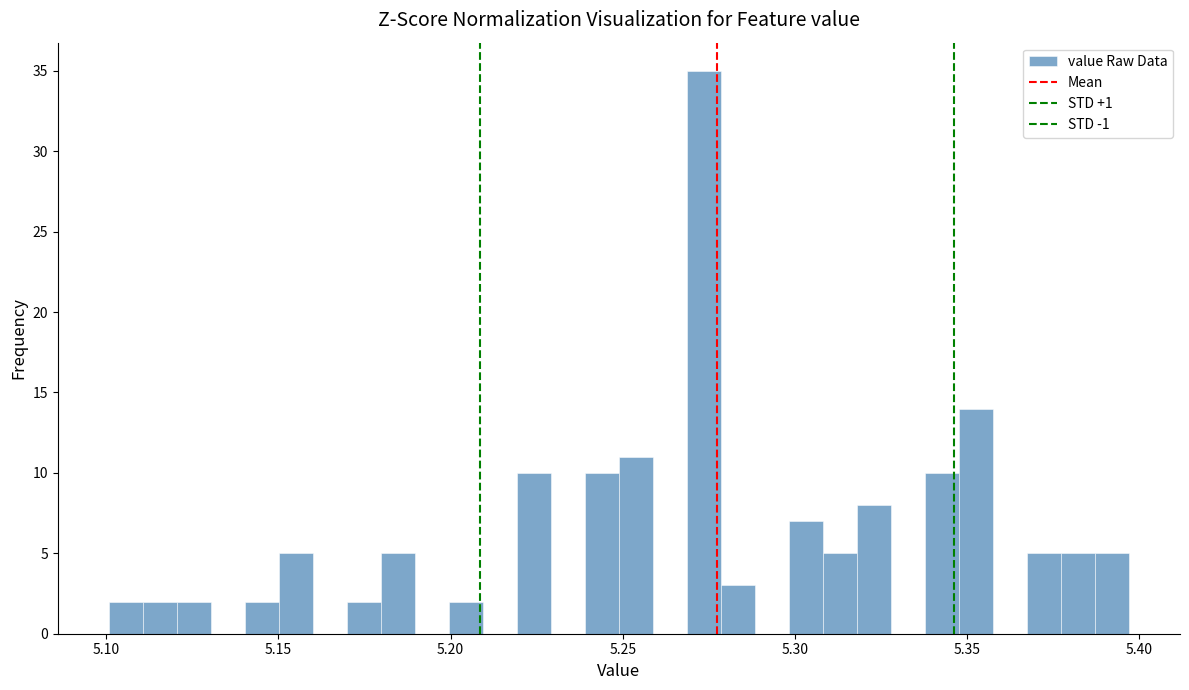

Read against the x-axis, roughly where is the centre of the tallest bar?

5.275